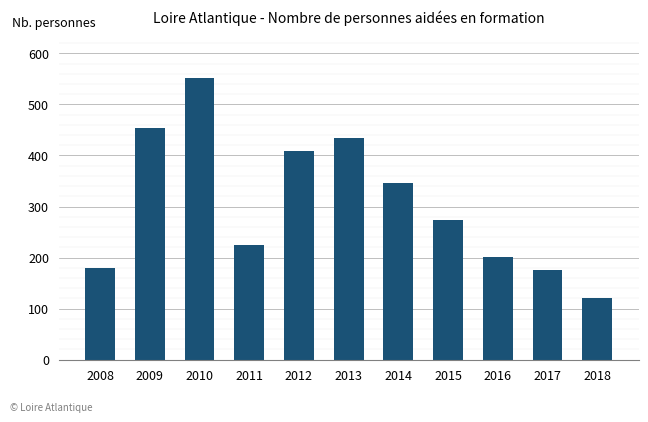

What is the change in value from 2012 to 2015?

-135